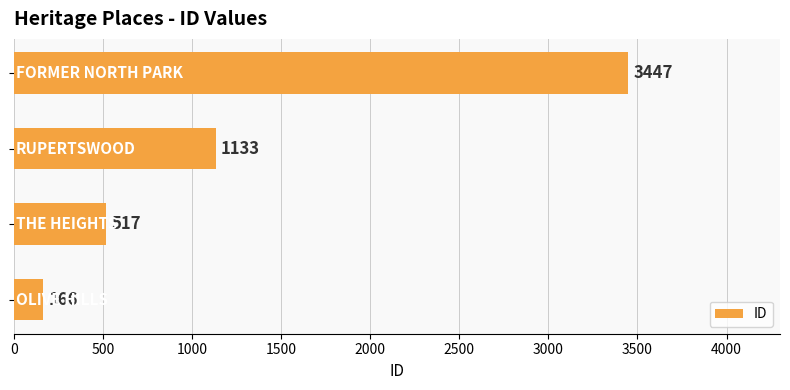

Reading bottom to top, what are all the values shown in this chart?

166	517	1133	3447